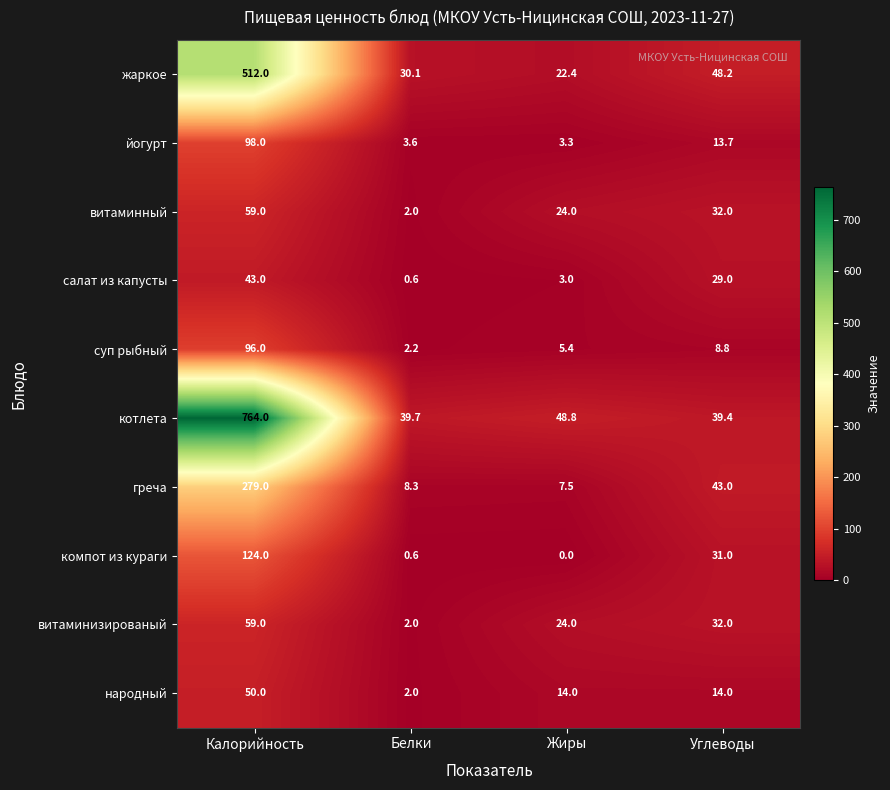

Count the number of data series in this chart.

10